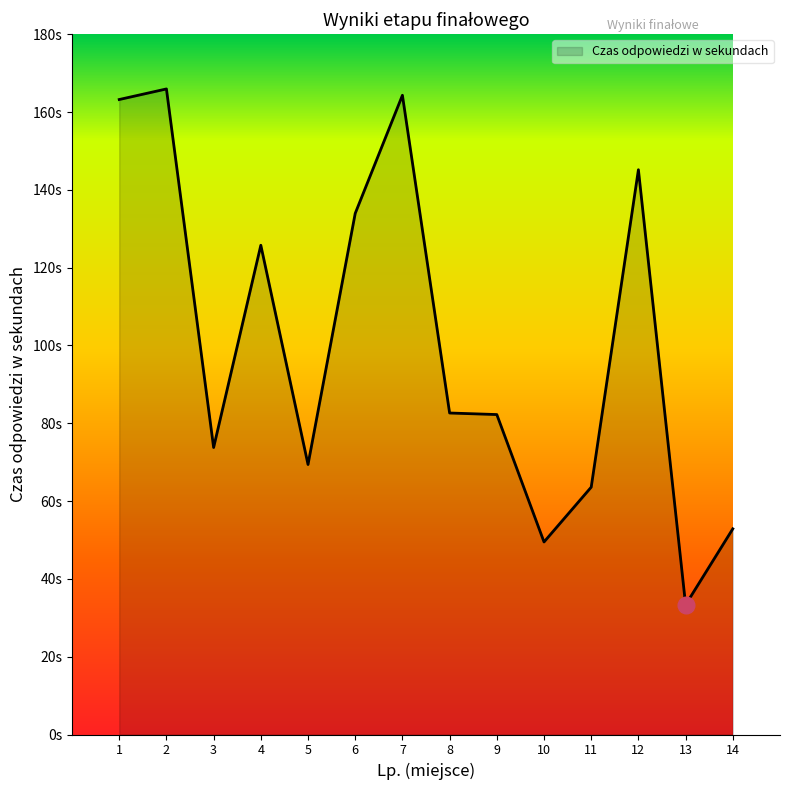

Where is the data nearest to the value 99?

8